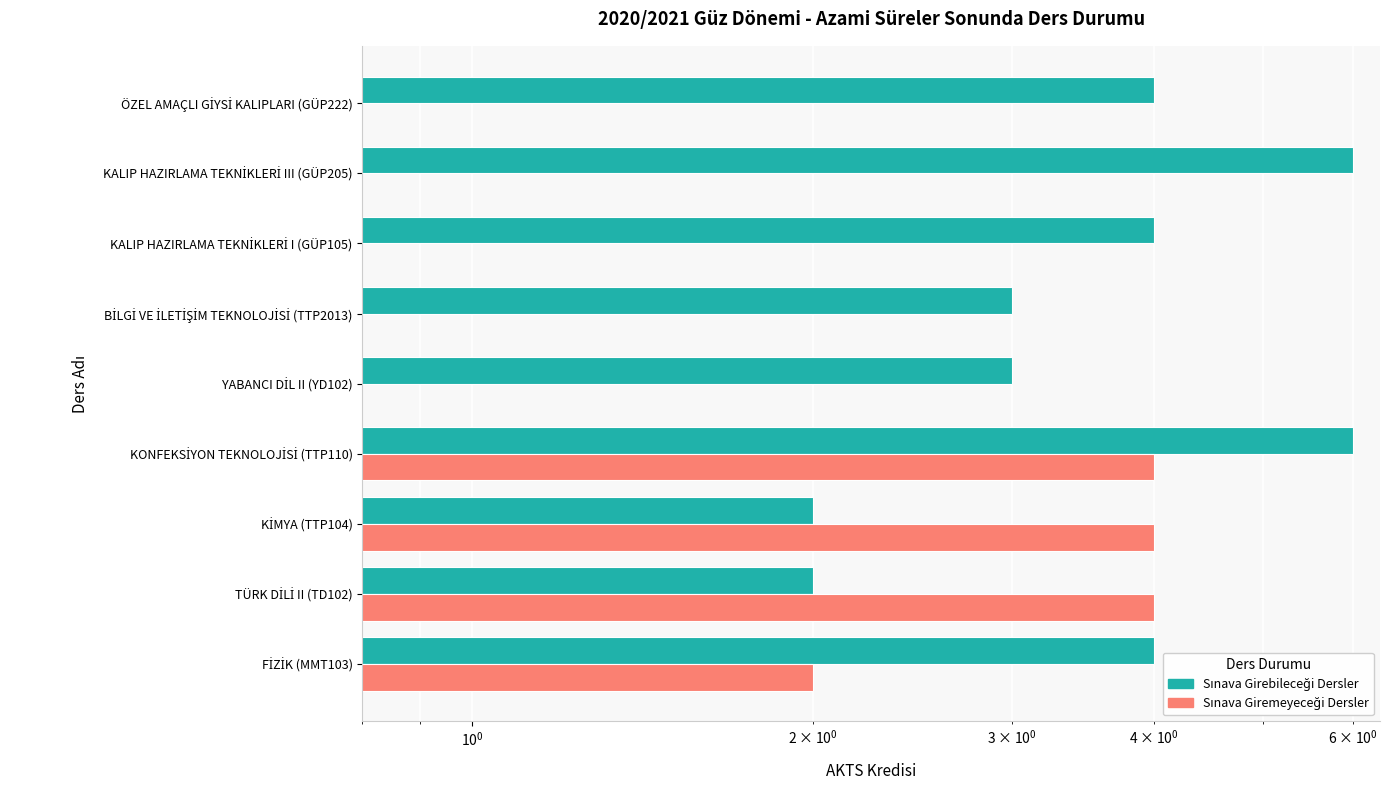

What are all the series names shown in the legend?

Sinava Girebilecegi Dersler, Sinava Giremeyecegi Dersler